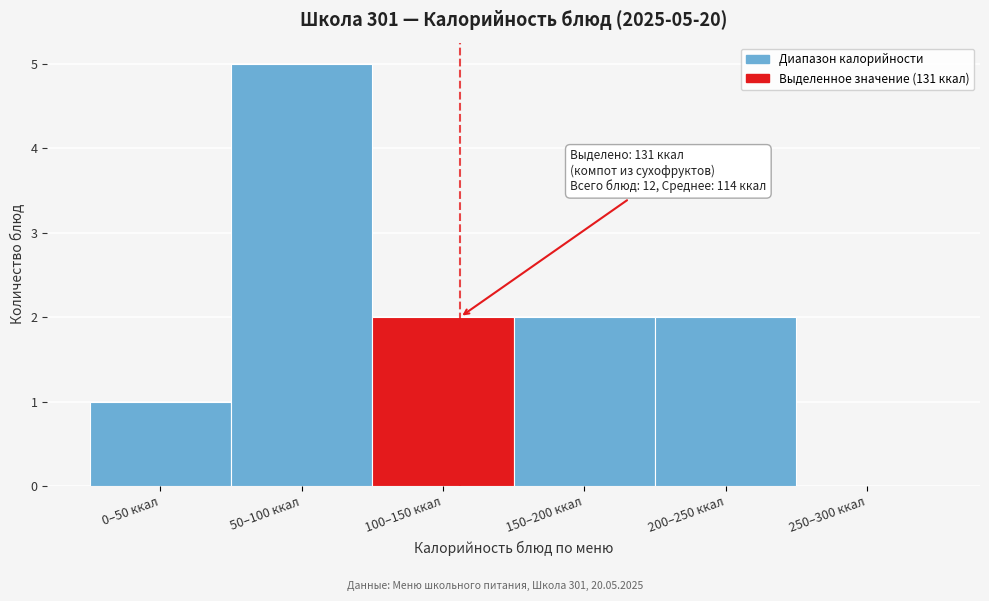

Reading left to right, transcribe all the data shown in this chart.

0–50 ккал=1	50–100 ккал=5	100–150 ккал=2	150–200 ккал=2	200–250 ккал=2	250–300 ккал=0